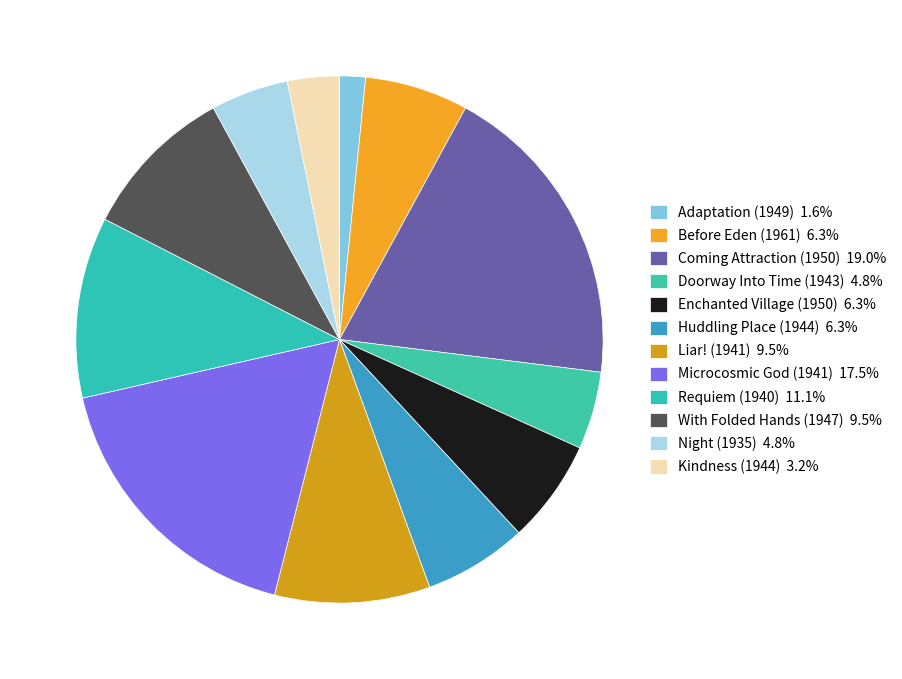

Count the number of slices in the pie.

12